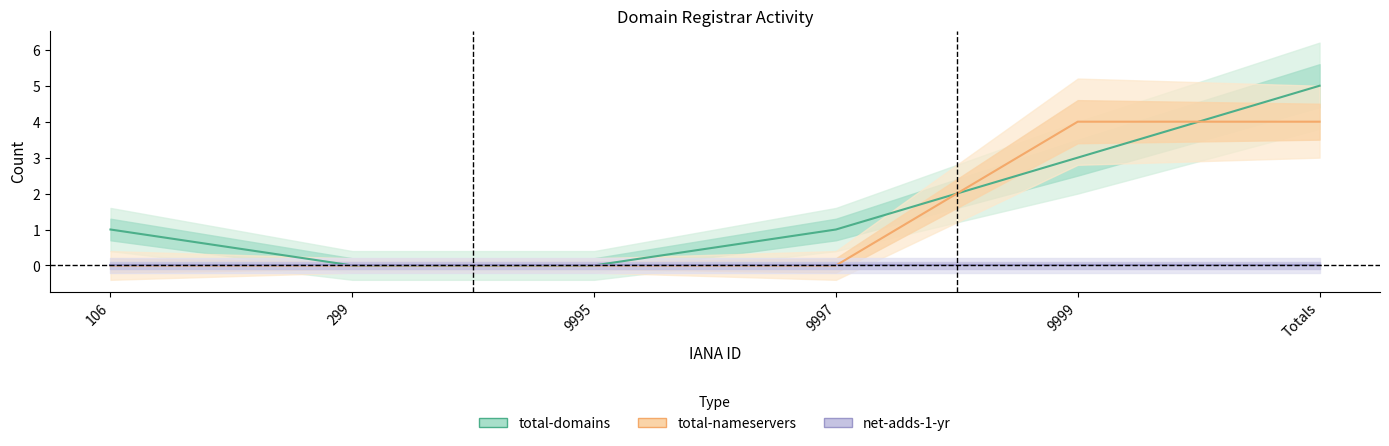

Does the chart display data point markers on the line(s)?

No